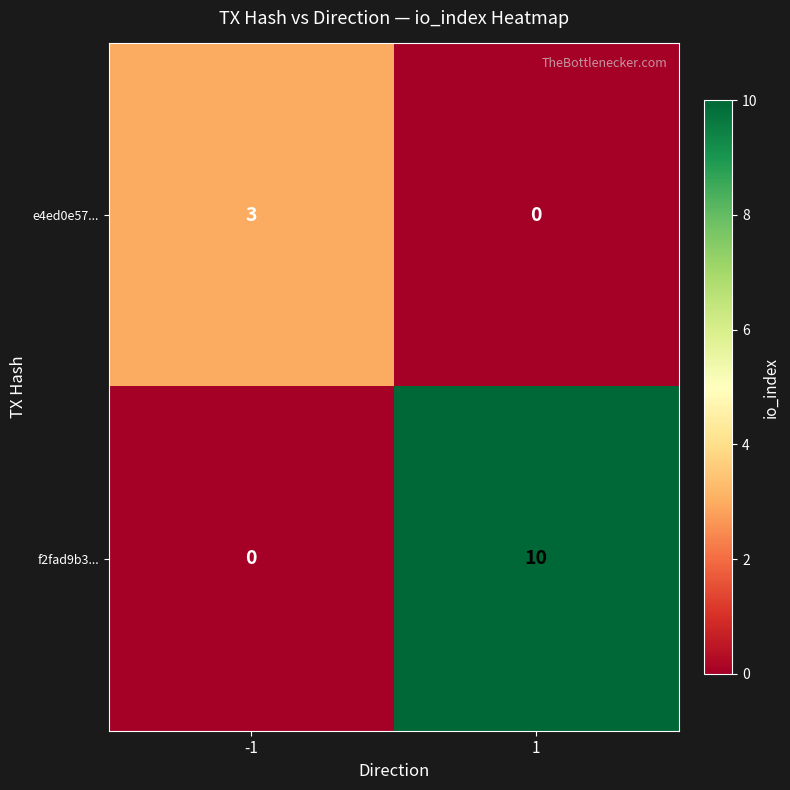

What is the difference between the highest and lowest values at 1?

10